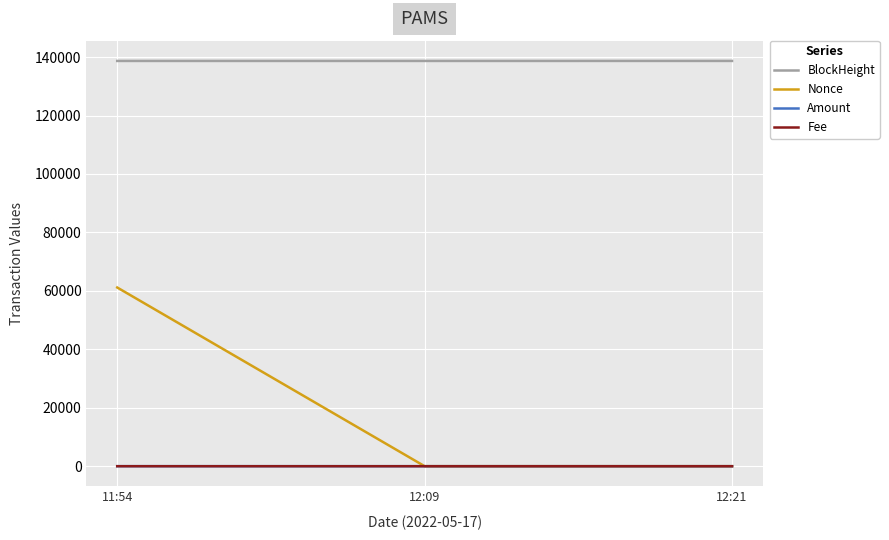

Which series has the largest total across all categories?

BlockHeight